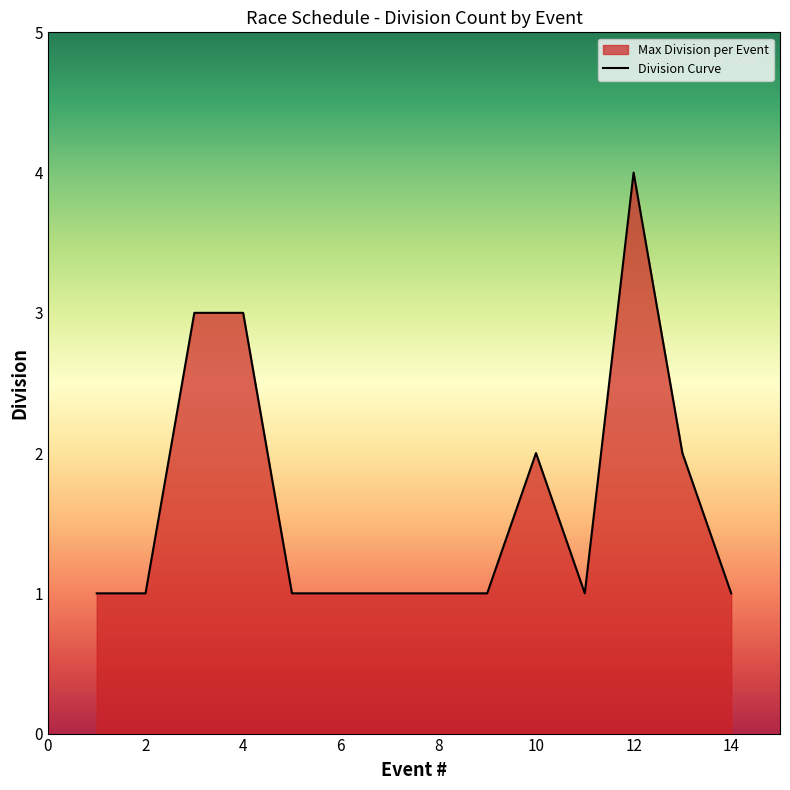

True or false: the data shows 5 at 12.

False